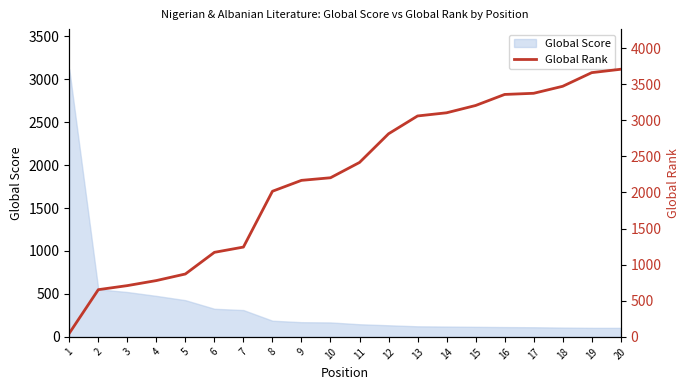

What is the value of the 13th point from the left?

3060